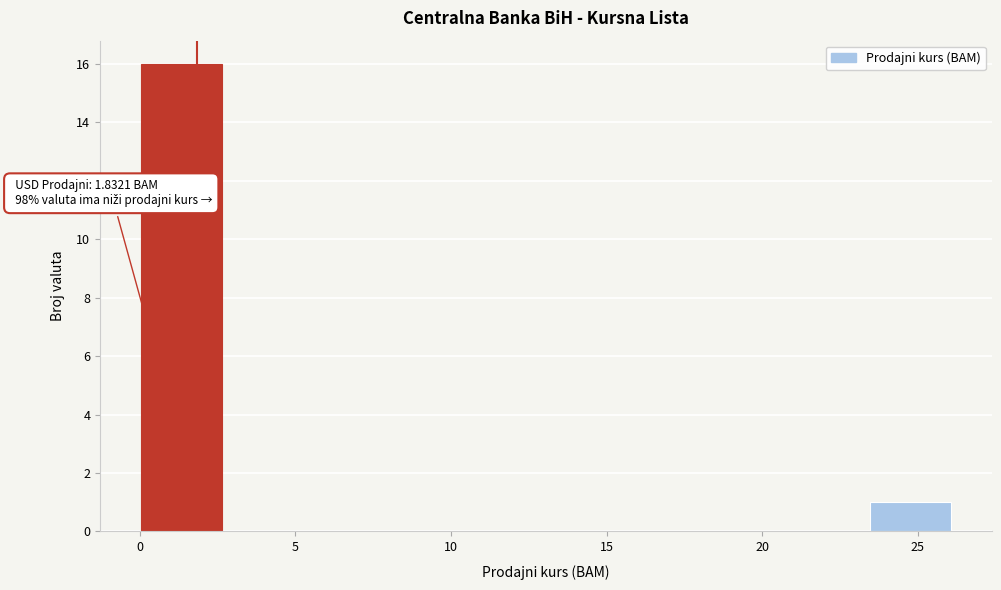

Over which range of the x-axis is the bar tallest?

0.0 to 2.5